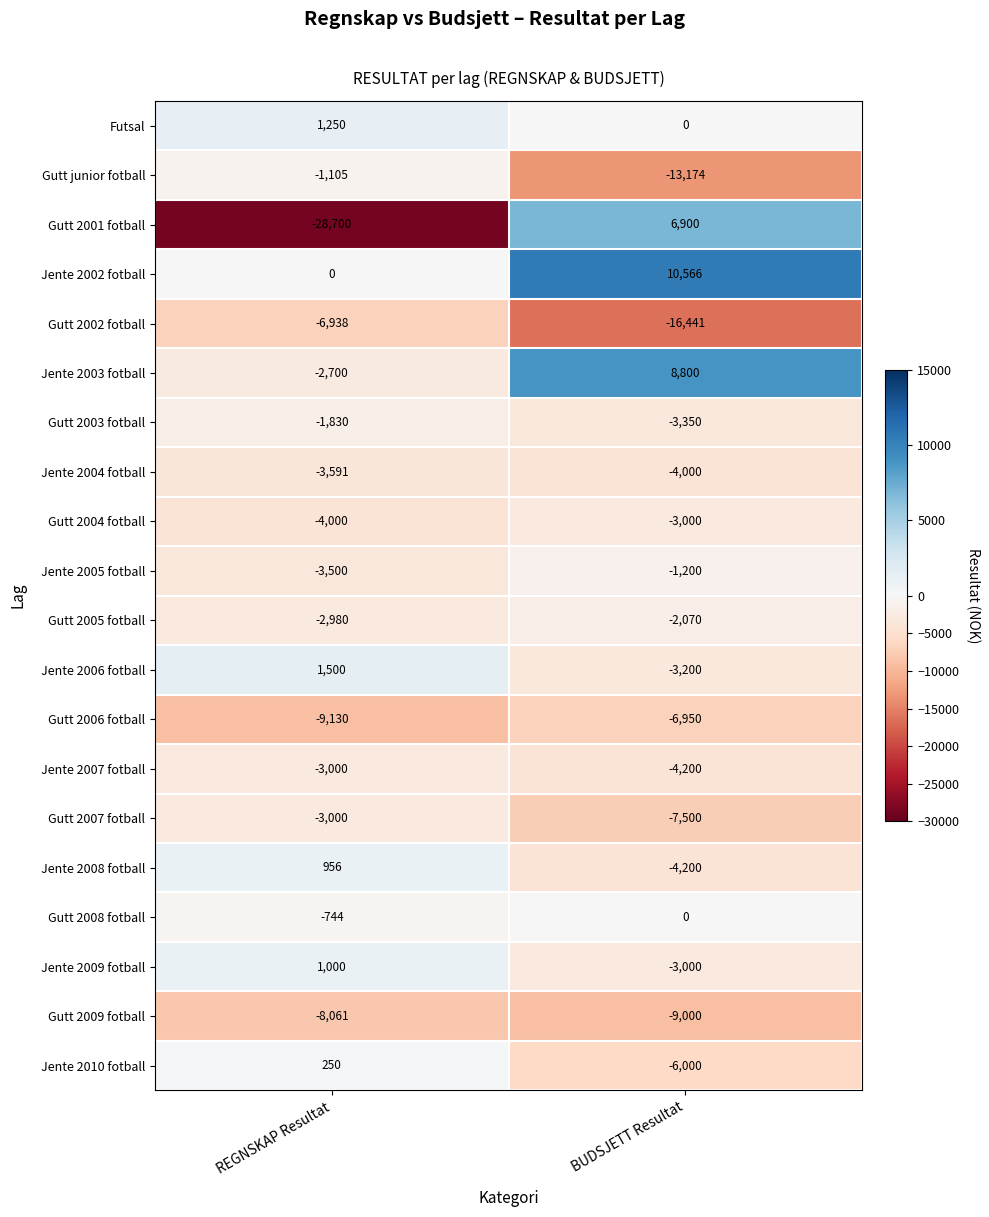

Which series has the widest spread of values?

Gutt 2001 fotball